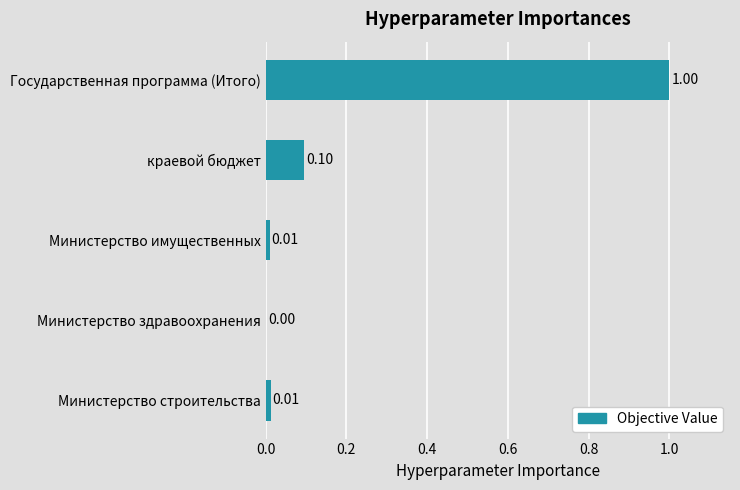

What is the sum of the values at Министерство строительства and Государственная программа (Итого)?

1.0